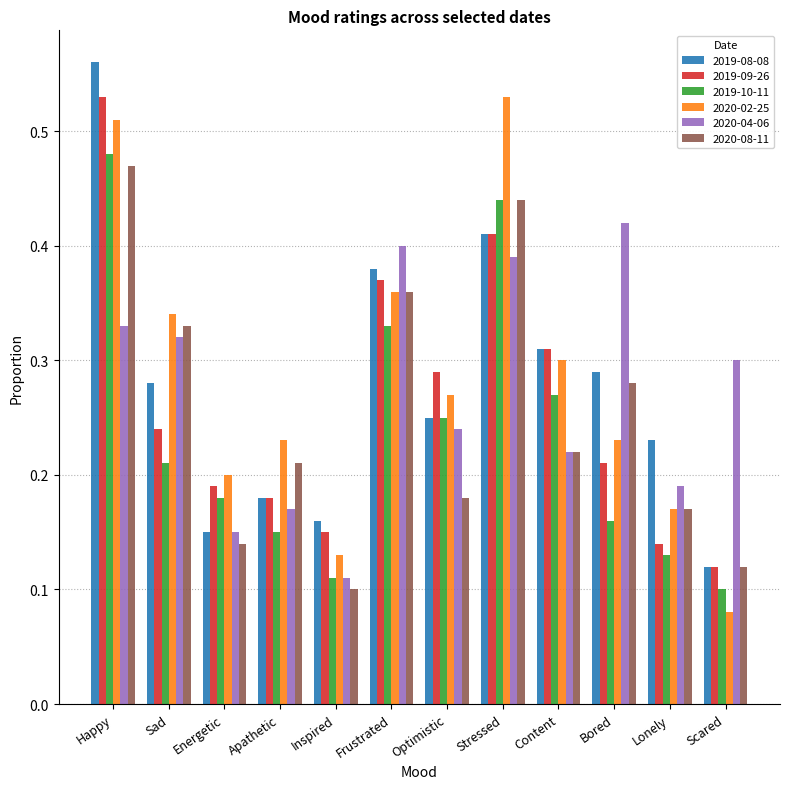

At which label does 2020-08-11 reach its peak?

Happy